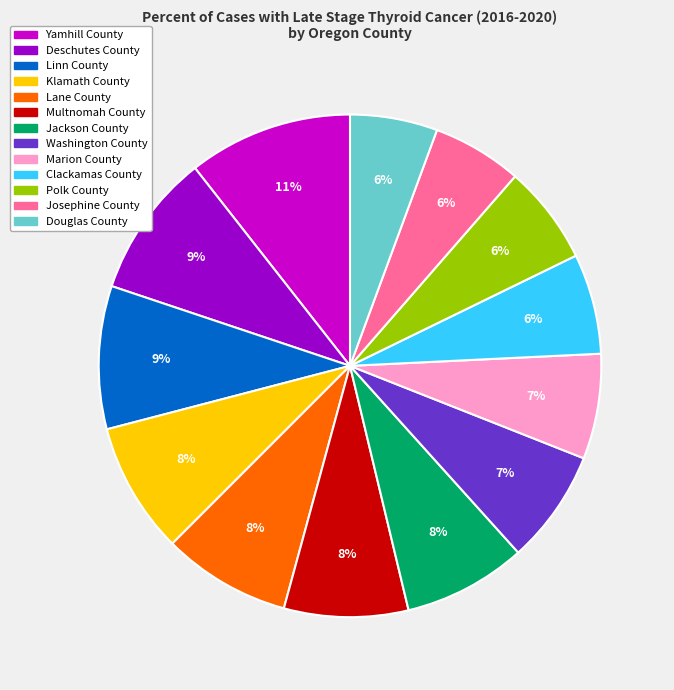

What percentage is the Yamhill County slice, to the nearest percent?

11%